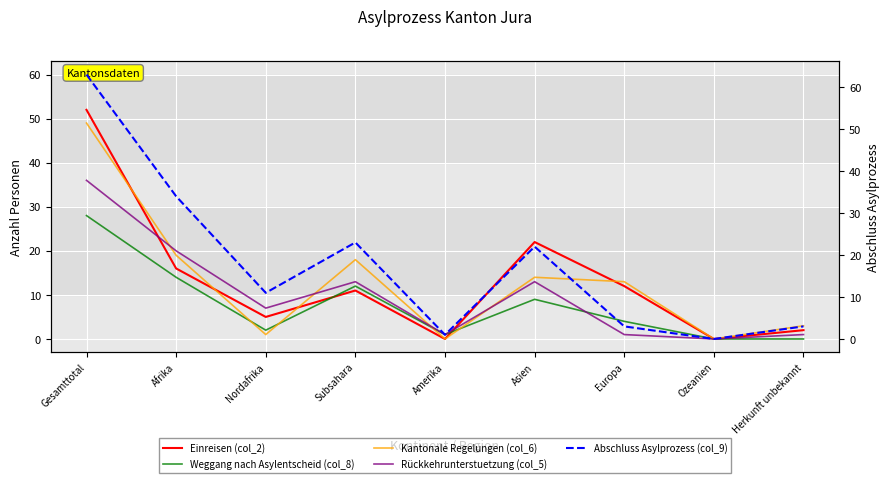

Reading left to right, transcribe all the data shown in this chart.

Einreisen (col_2): 52	16	5	11	0	22	12	0	2
Weggang nach Asylentscheid (col_8): 28	14	2	12	1	9	4	0	0
Kantonale Regelungen (col_6): 49	19	1	18	0	14	13	0	3
Rückkehrunterstuetzung (col_5): 36	20	7	13	1	13	1	0	1
Abschluss Asylprozess (col_9): 63	34	11	23	1	22	3	0	3